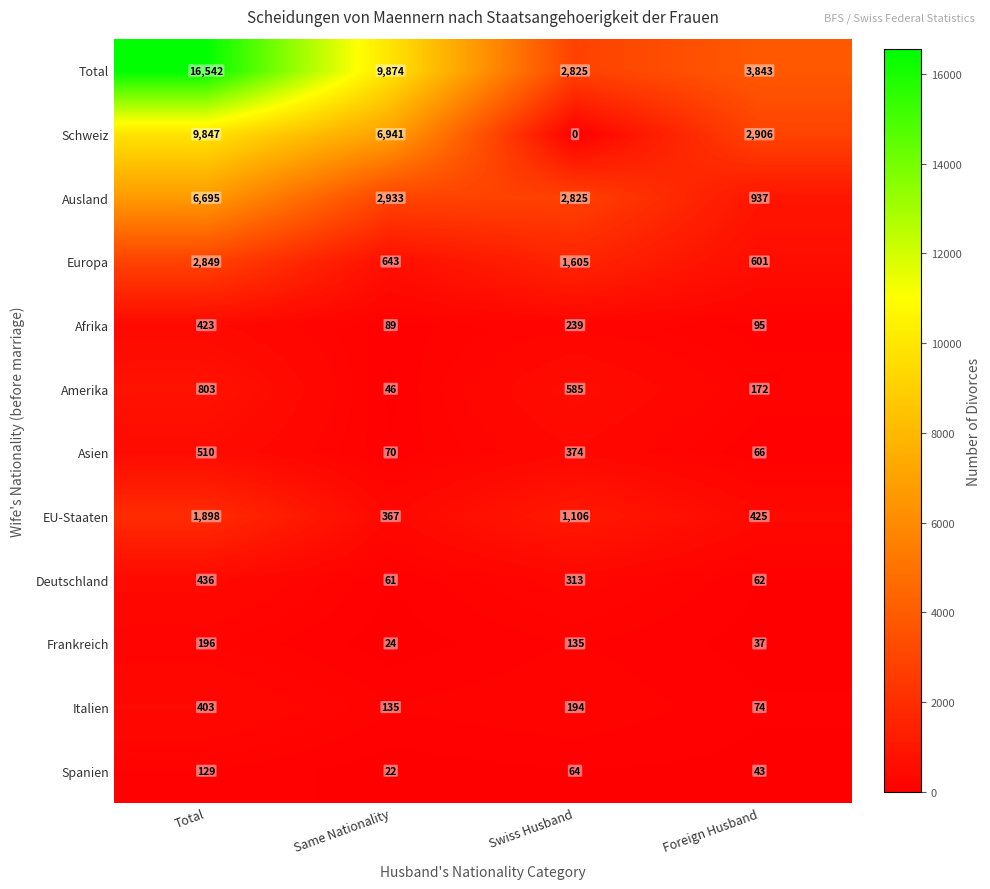

What is the difference between the maximum and second lowest values in the Total series?

12699